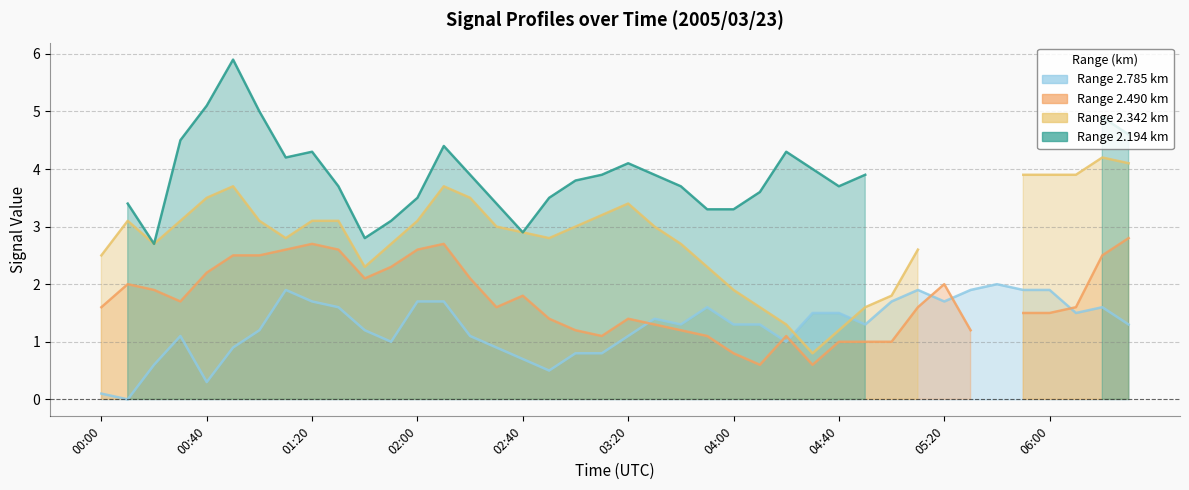

What is the spread (max minus min) of values at 37?

2.4